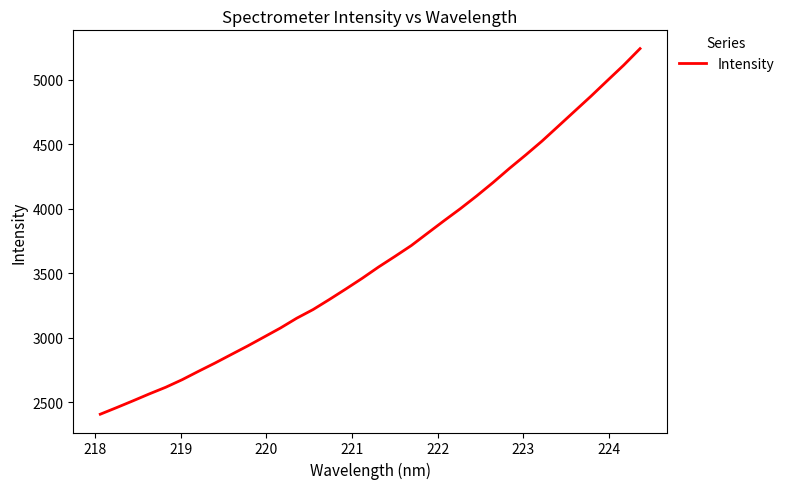

What is the maximum value shown in the chart?

5242.5